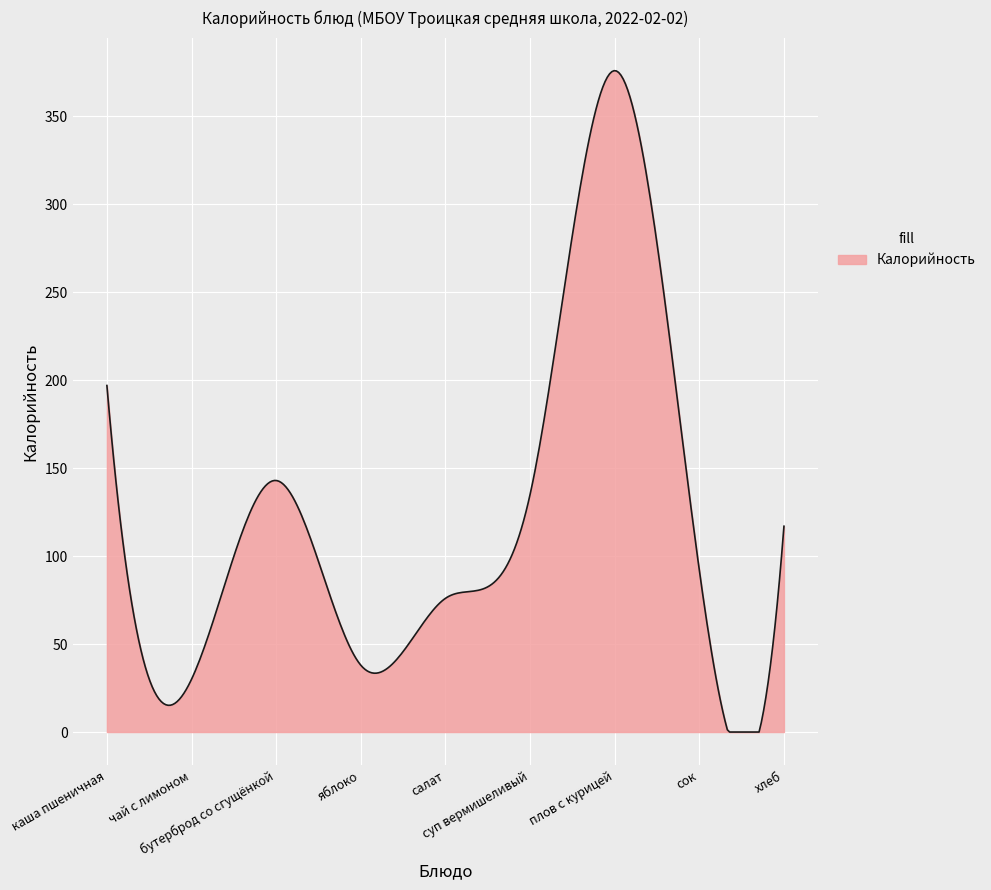

What is the maximum value shown in the chart?

376.0